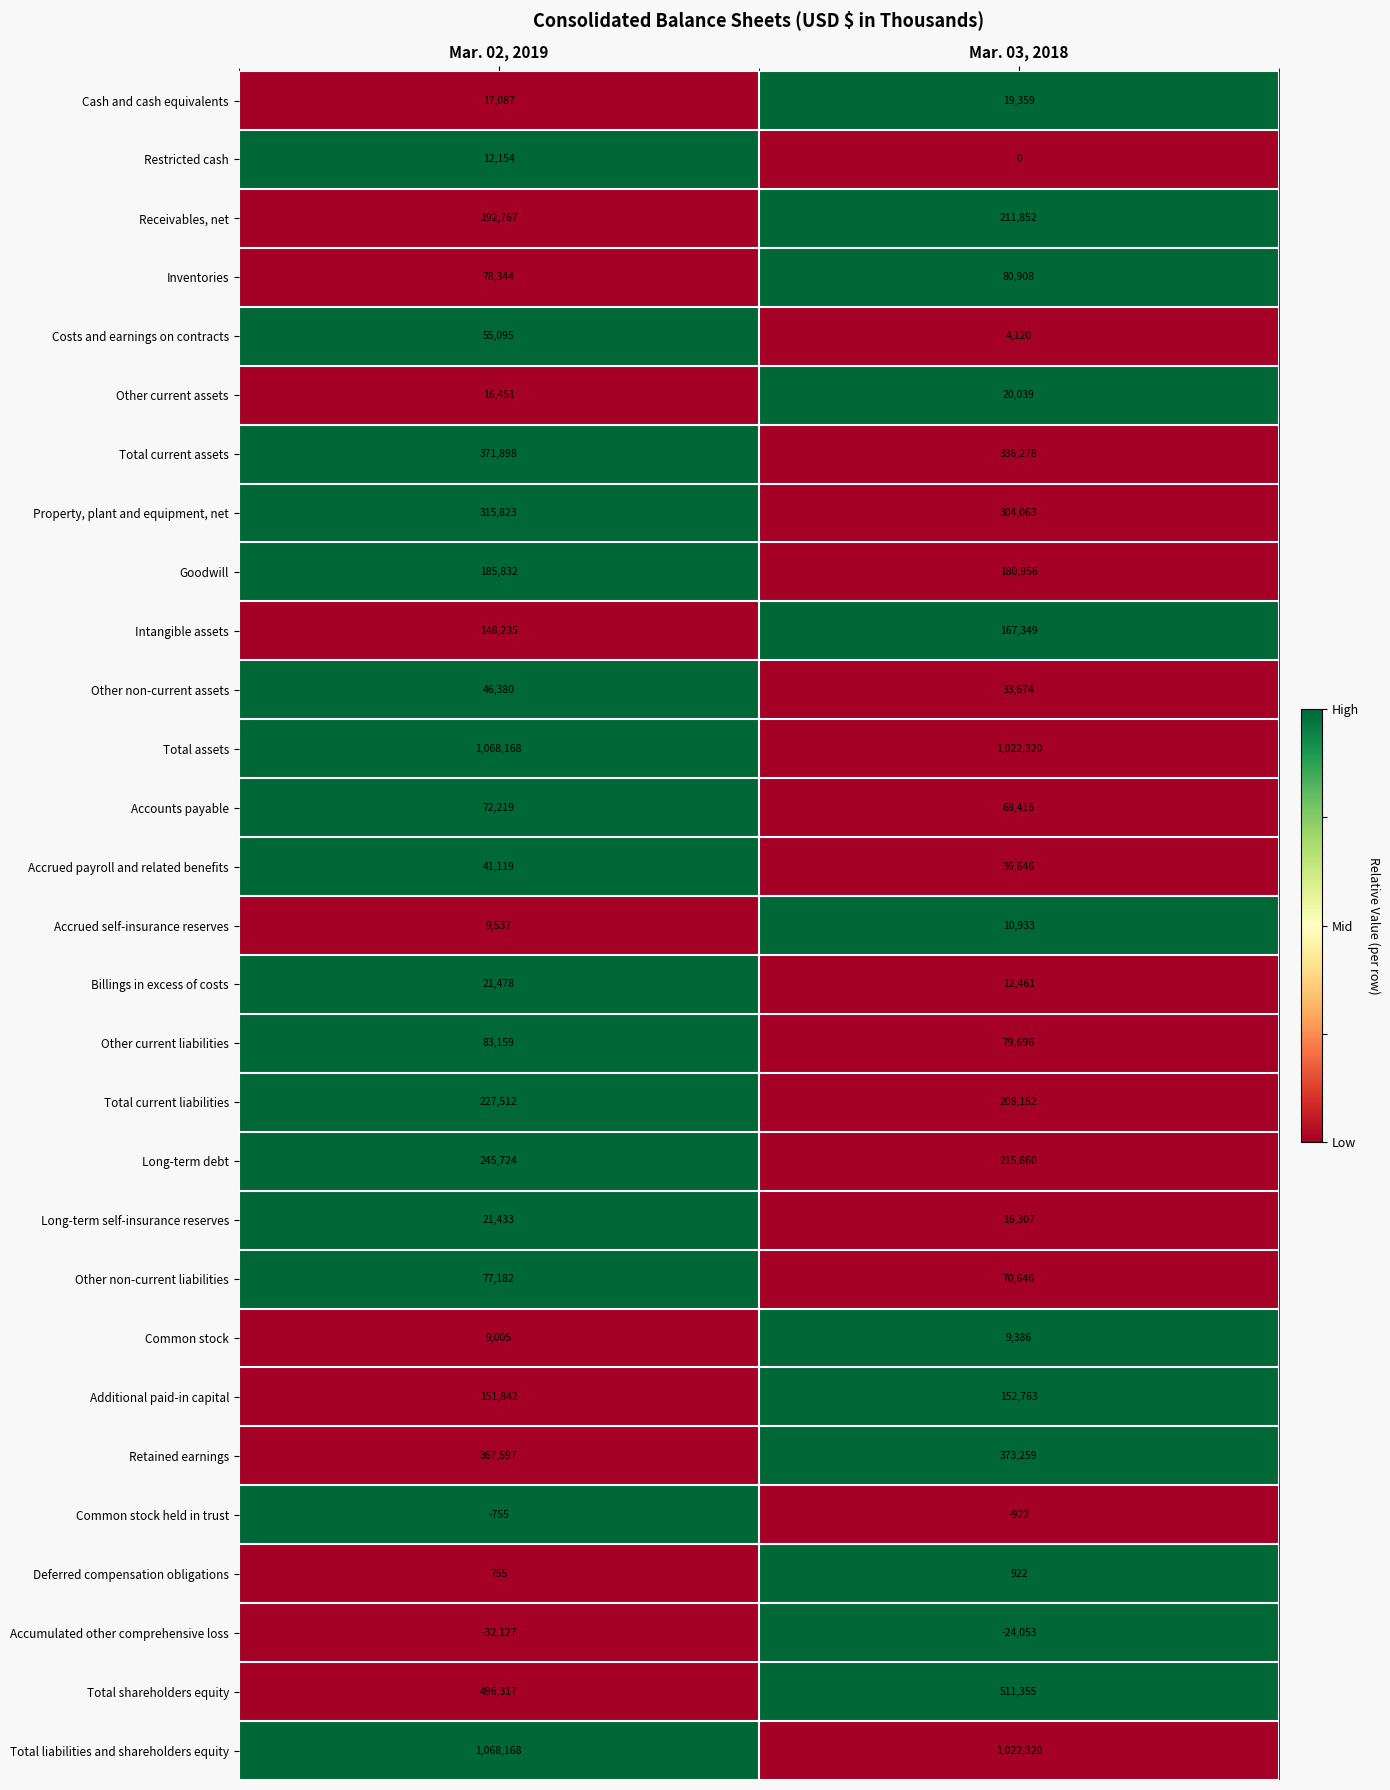

List the labels in order of Receivables, net value, smallest first.

Mar. 02, 2019, Mar. 03, 2018